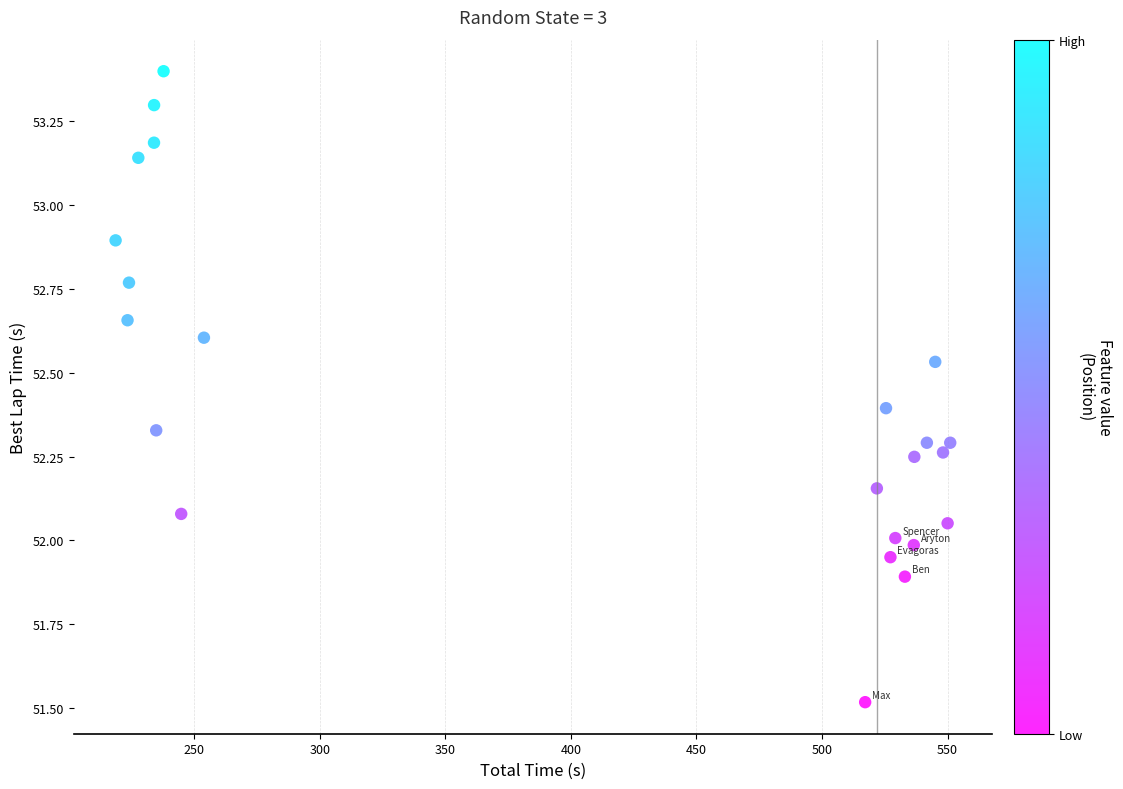

What is the range of Y values (max minus min)?

1.9